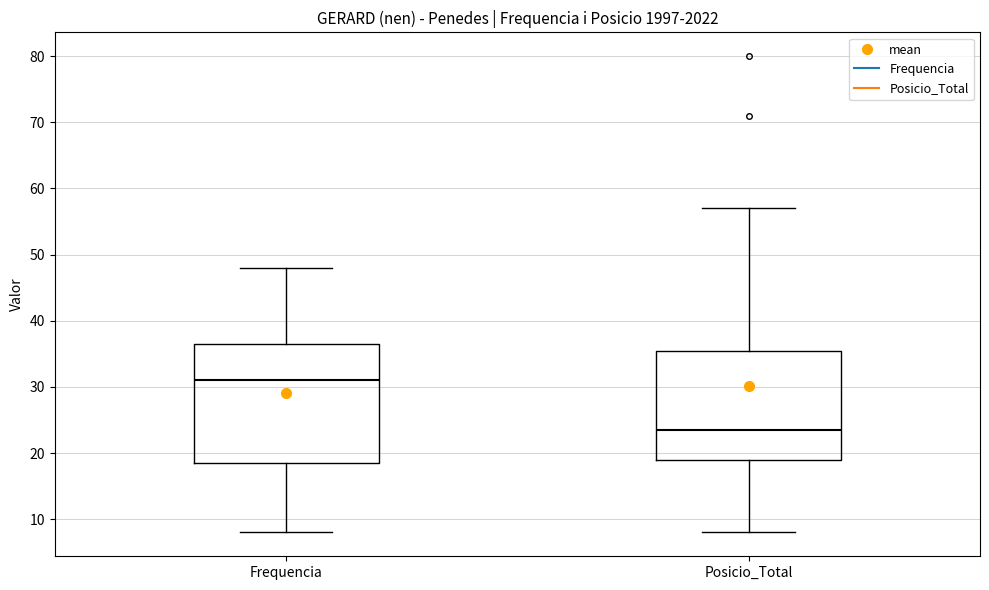

Comparing the boxes themselves (not the whiskers), which one is the tallest?

Frequencia